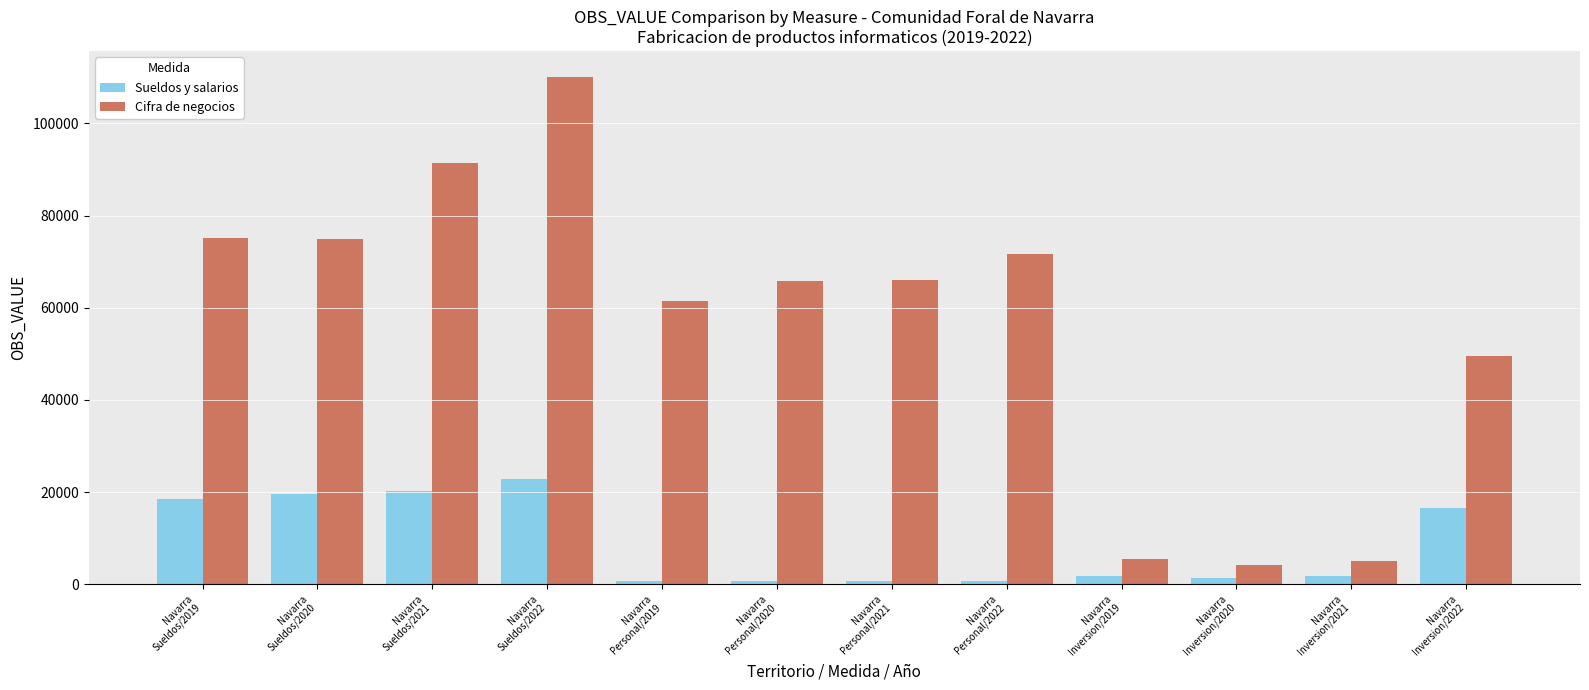

At which label does Cifra de negocios first exceed 66000?

Navarra
Sueldos/2019